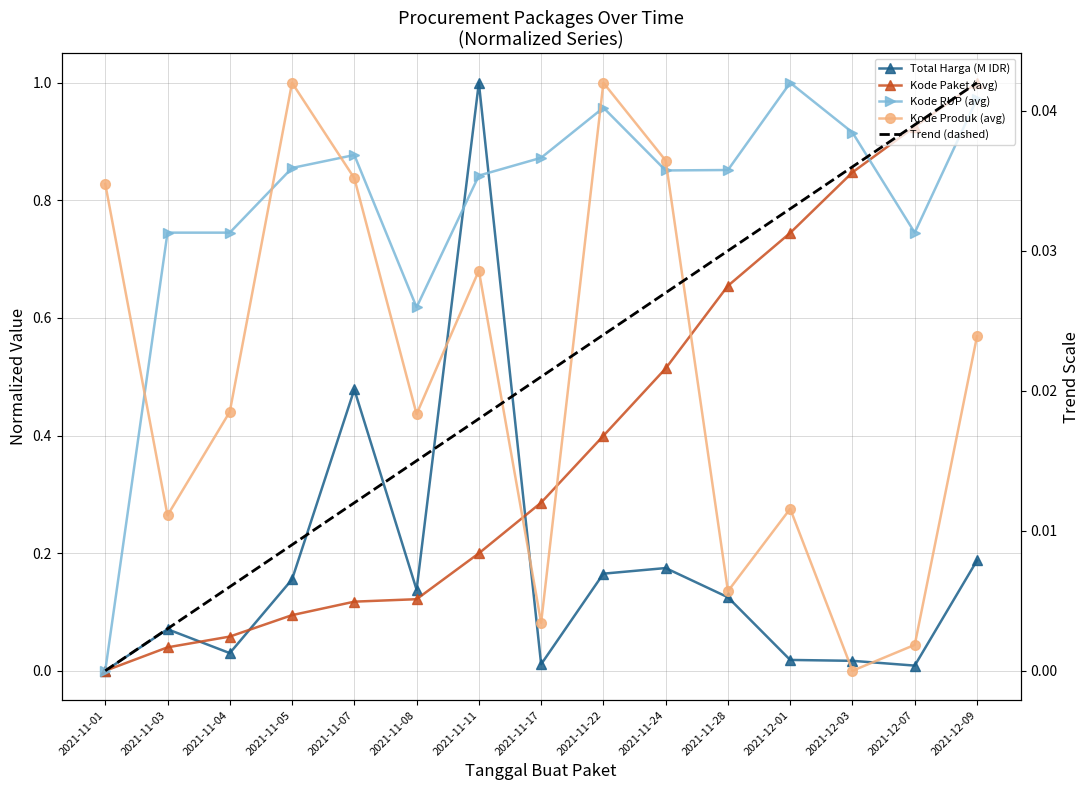

True or false: Kode Paket (avg) and Trend (dashed) cross at least once.

False